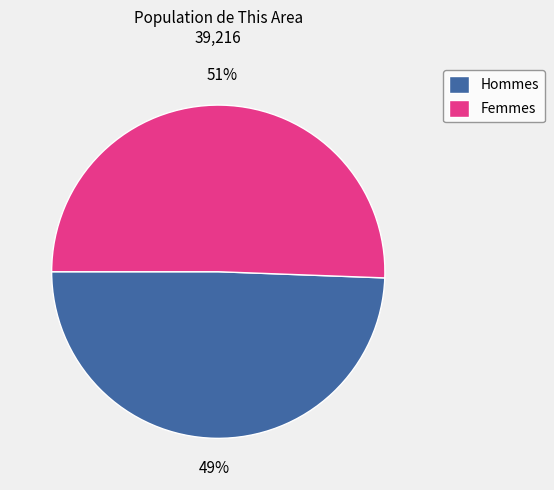

To the nearest percent, what portion does Femmes represent?

51%